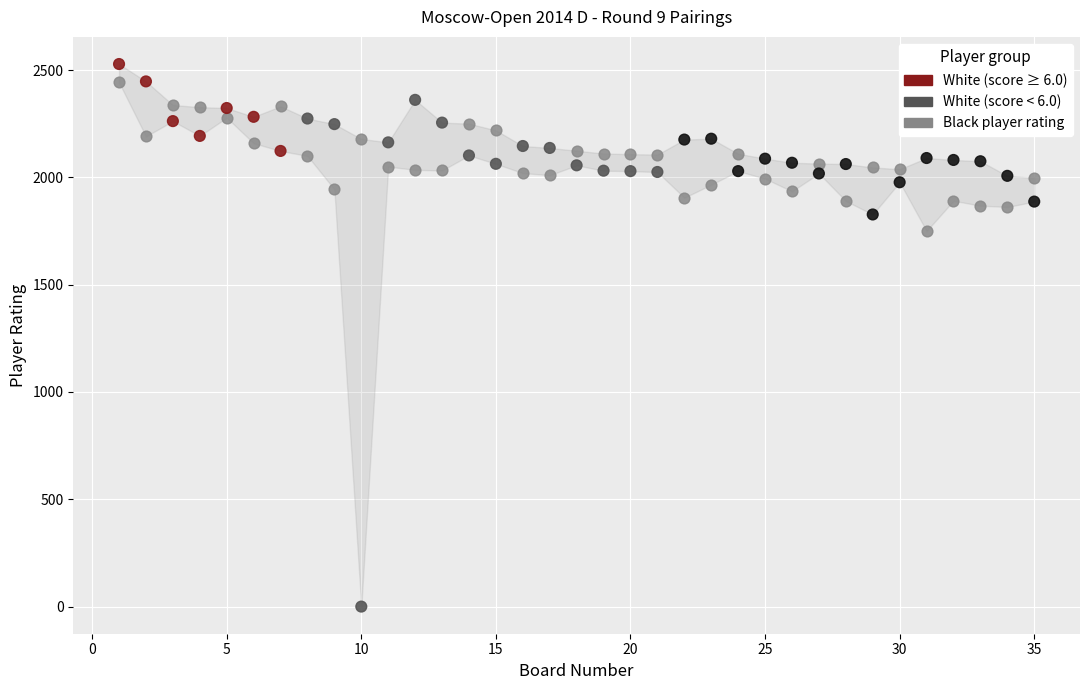

Across all data points, what is the range of X values (max minus min)?

34